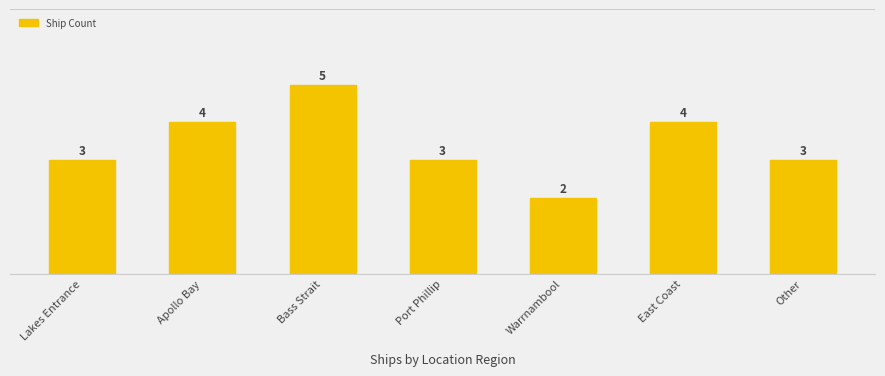

What is the value of the 3rd bar from the left?

5